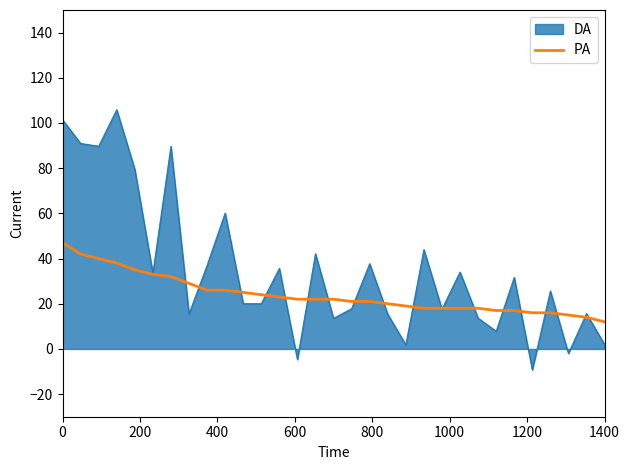

Which series has the largest range (max minus min)?

DA